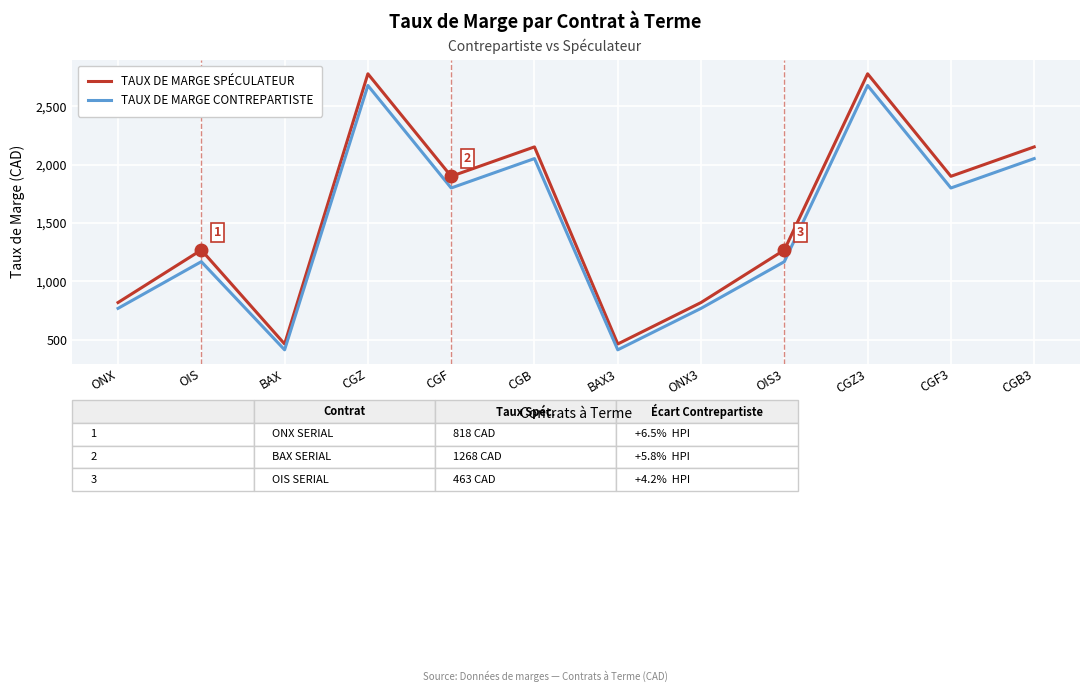

How many lines are shown in the chart?

2